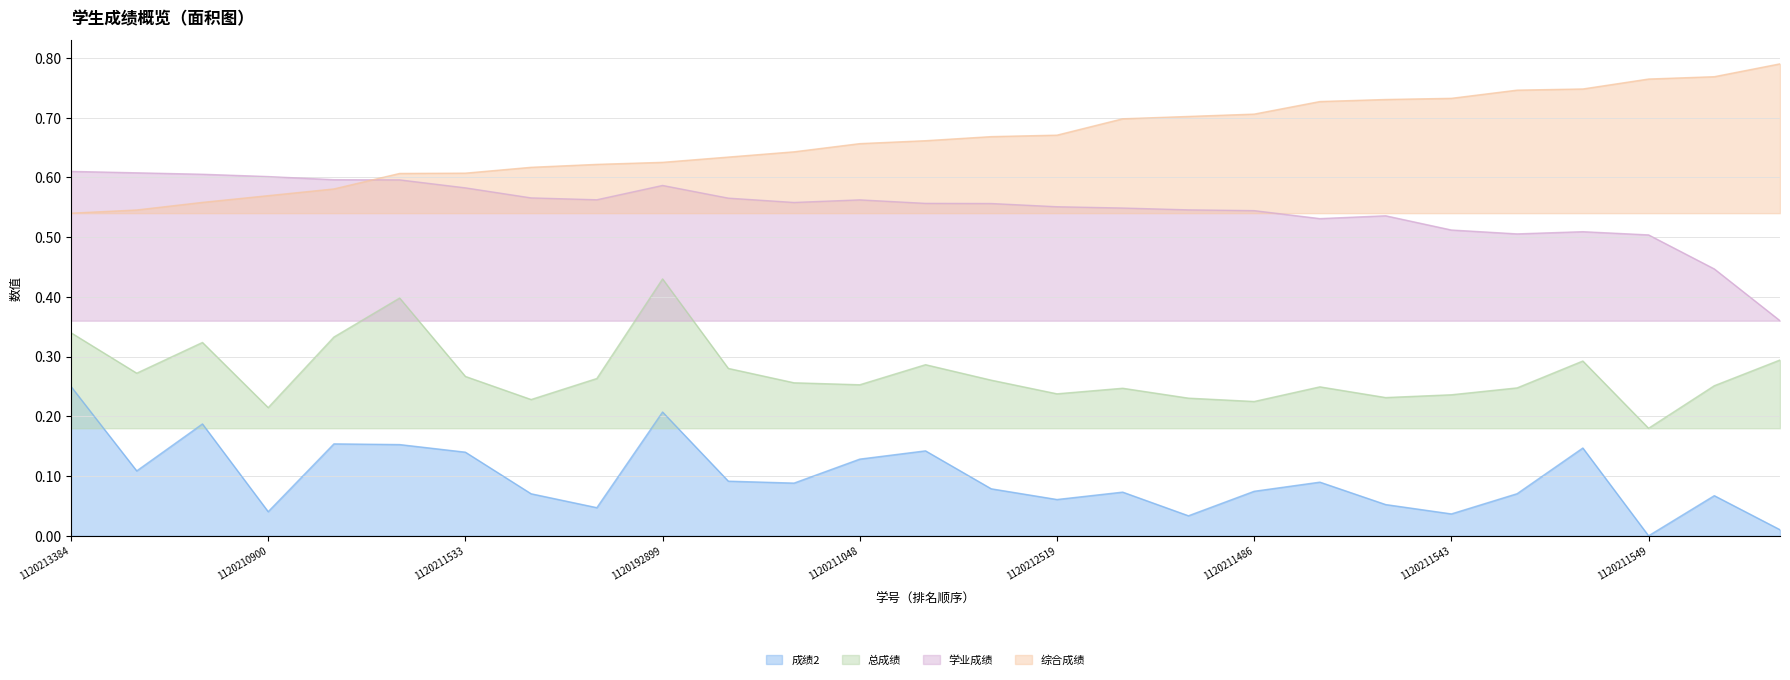

Where do 学业成绩 and 综合成绩 first cross each other?

1120213640 and 1120211686